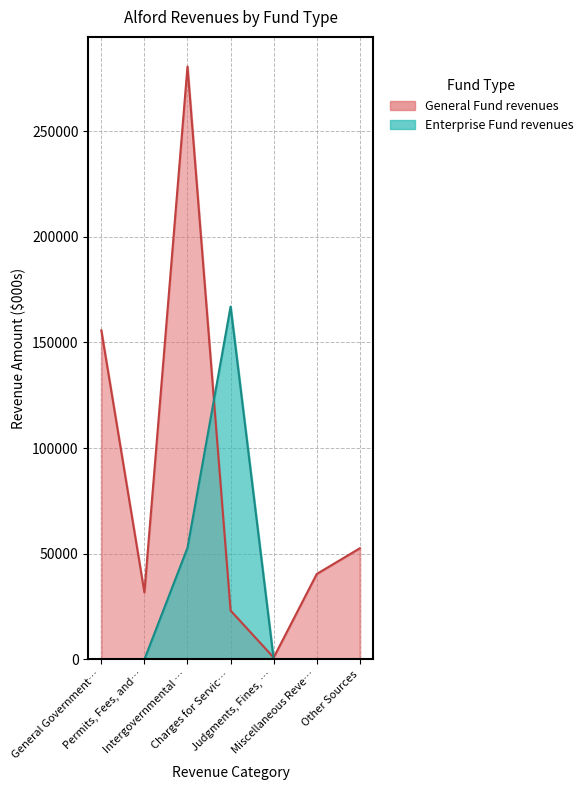

Rank the categories by General value from lowest to highest.

Judgments, Fines, …, Charges for Servic…, Permits, Fees, and…, Miscellaneous Reve…, Other Sources, General Government…, Intergovernmental …